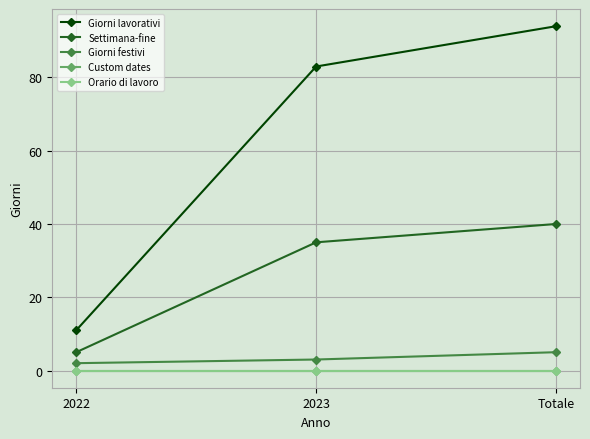

How many categories are shown in the chart?

3